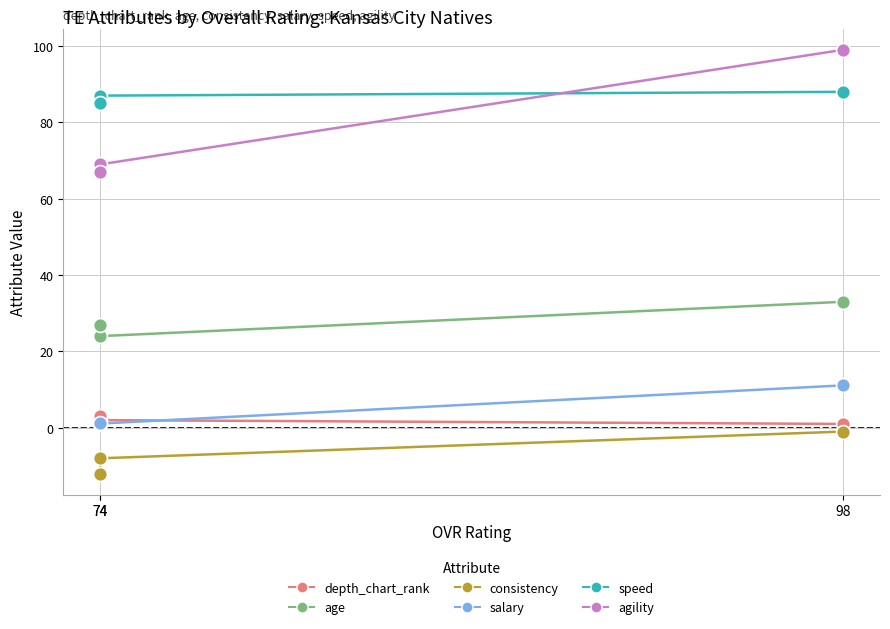

At which label is salary closest to 6?

74